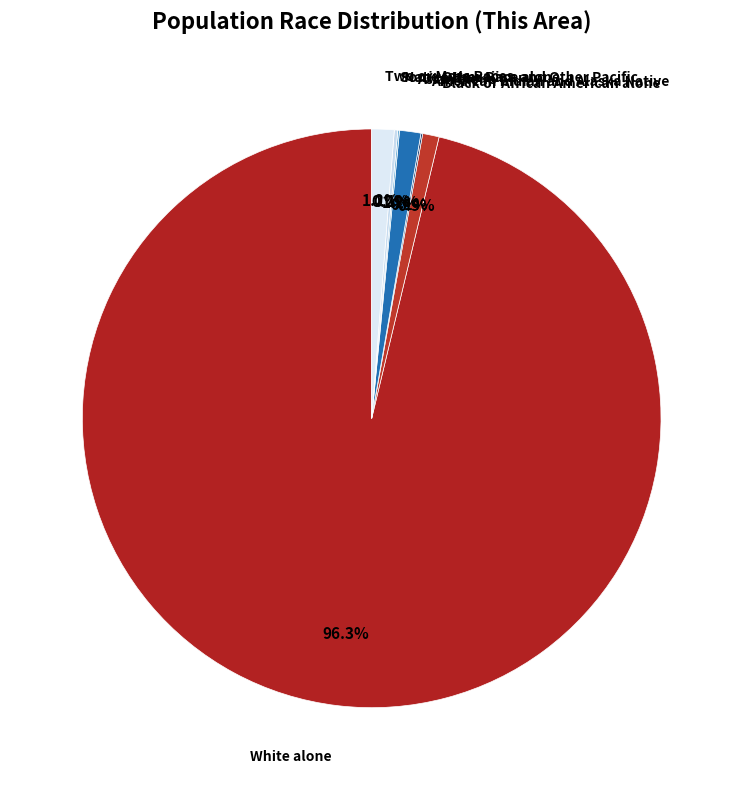

To the nearest percent, what is the difference between the largest and smallest slice percentages?

96%